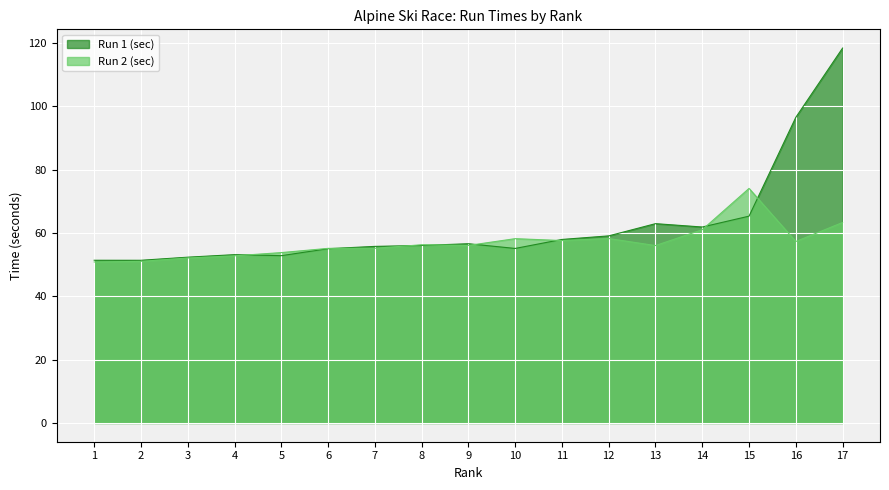

Between 13 and 9, which is larger?

13